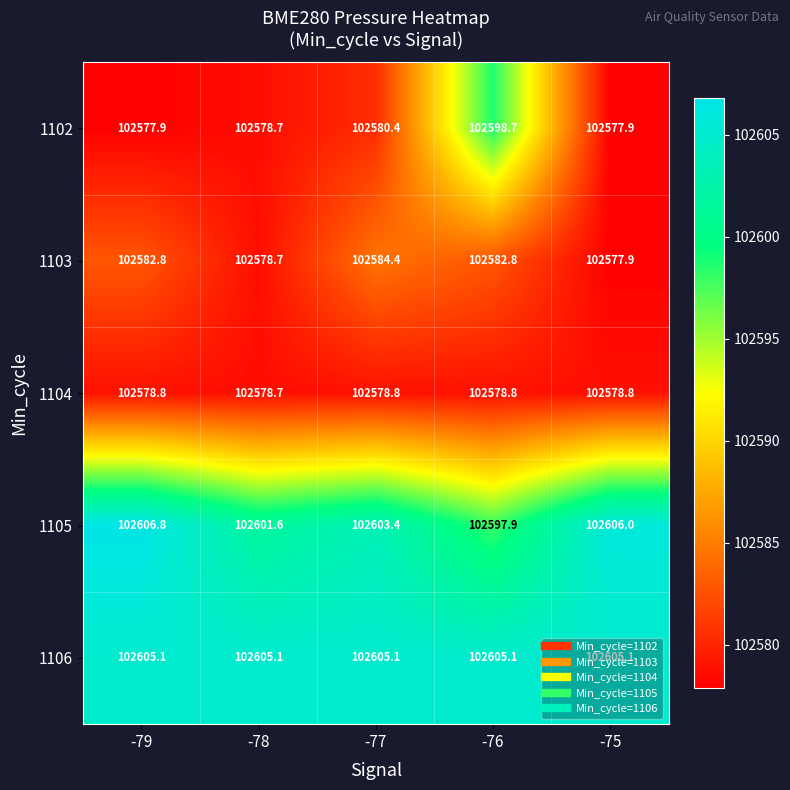

What value does the 1102 series have at -75?

102577.9